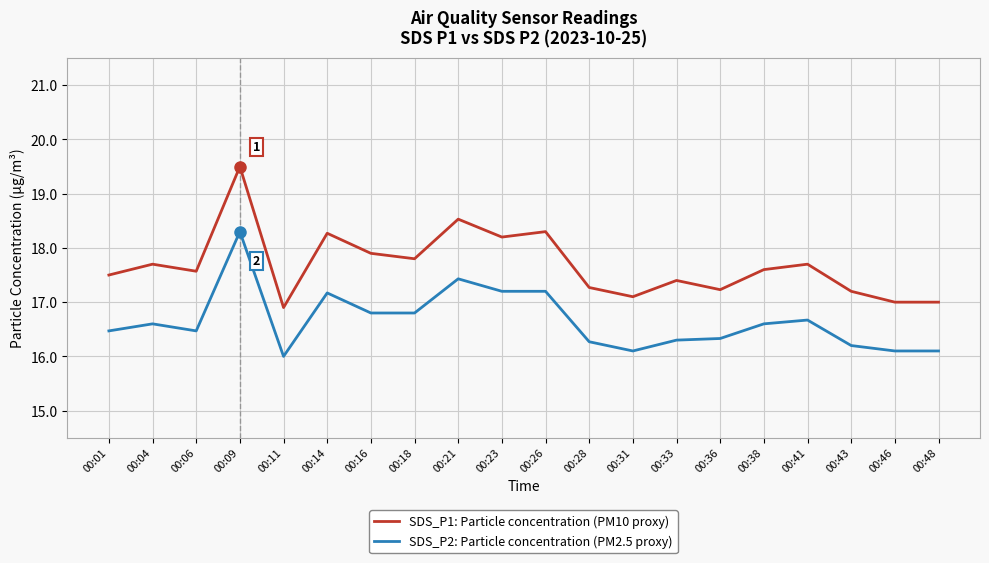

Read the SDS_P2: Particle concentration (PM2.5 proxy) value at 00:41.

16.7